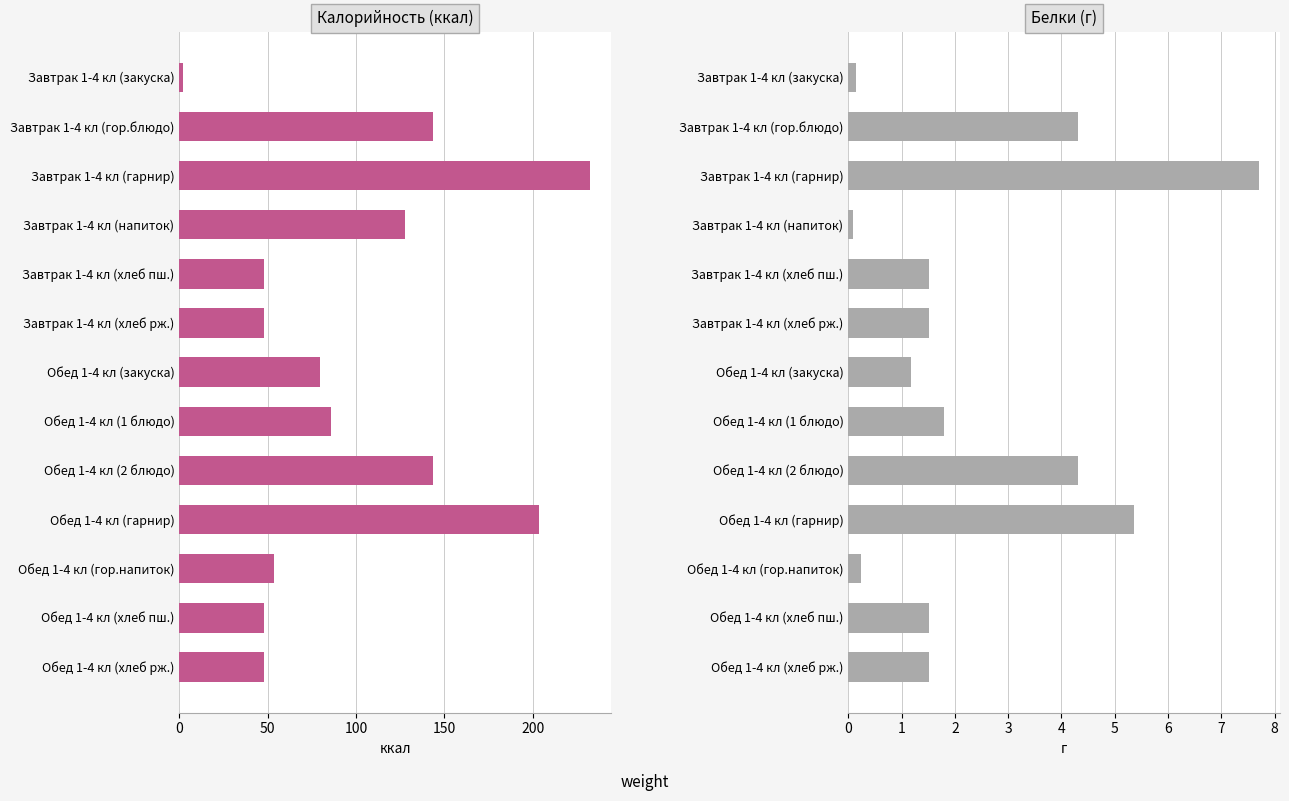

At how many categories does at least one series exceed 195?

2